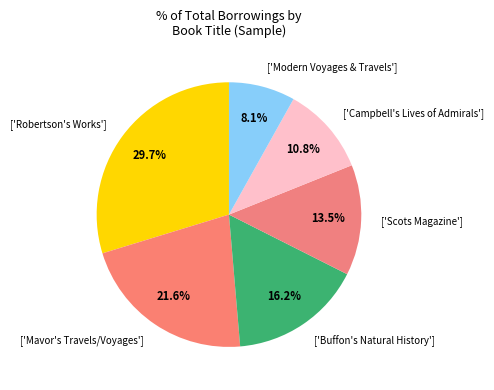

Between ['Modern Voyages & Travels'] and ['Scots Magazine'], which is larger?

['Scots Magazine']